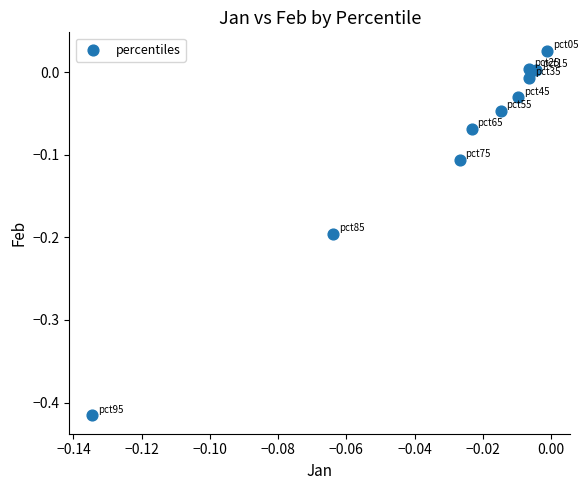

What is the range of Y values (max minus min)?

0.4